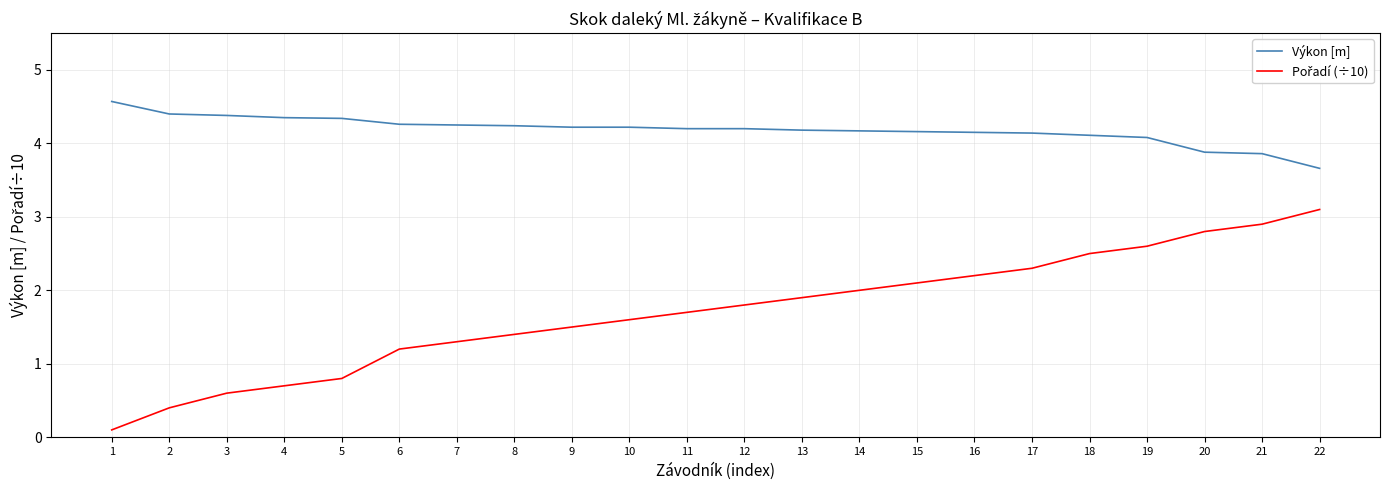

Read the Výkon [m] value at 8.

4.2